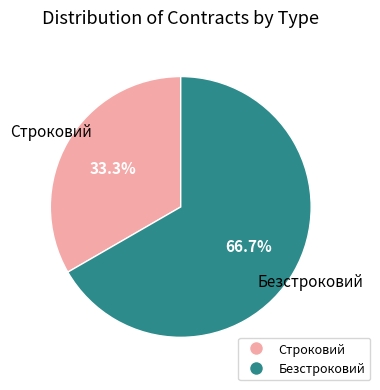

How many segments does this pie chart have?

2